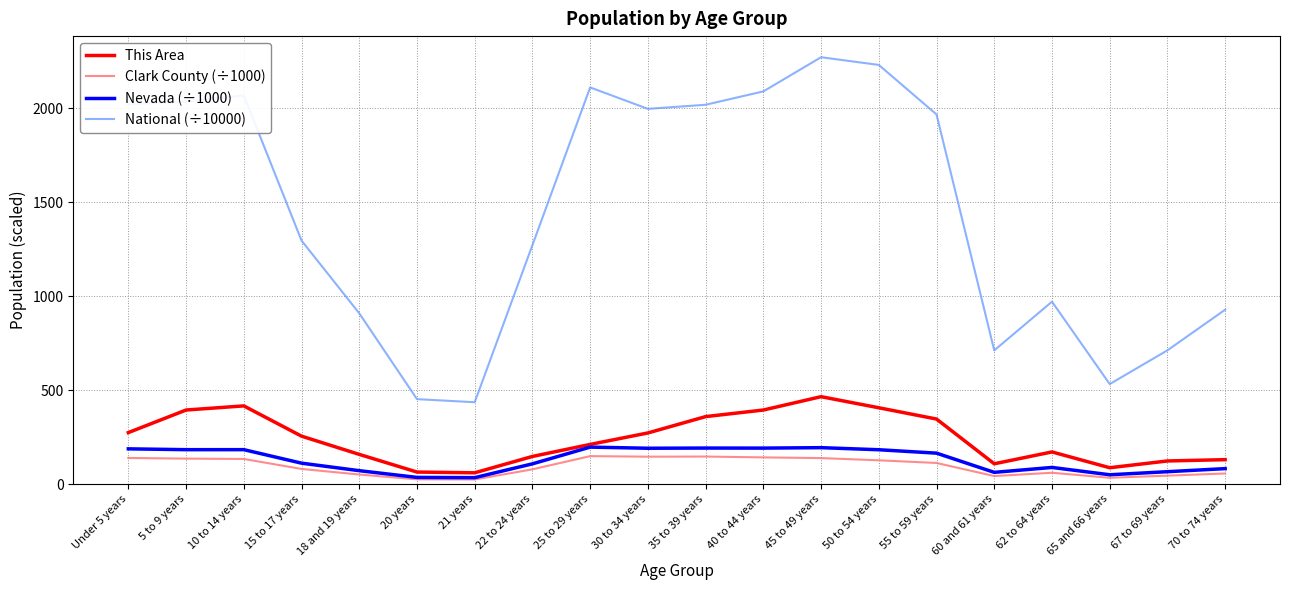

What is the lowest value of the Nevada (÷1000) series?

34.3